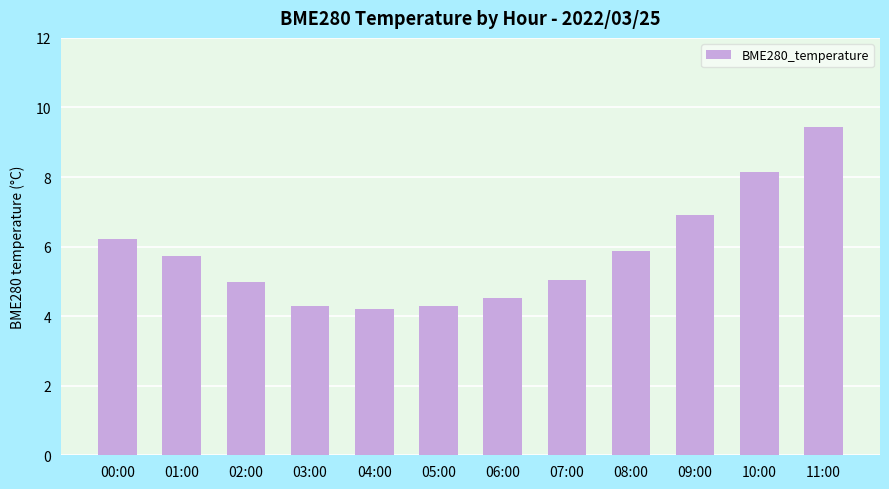

Which has a higher value, 06:00 or 10:00?

10:00